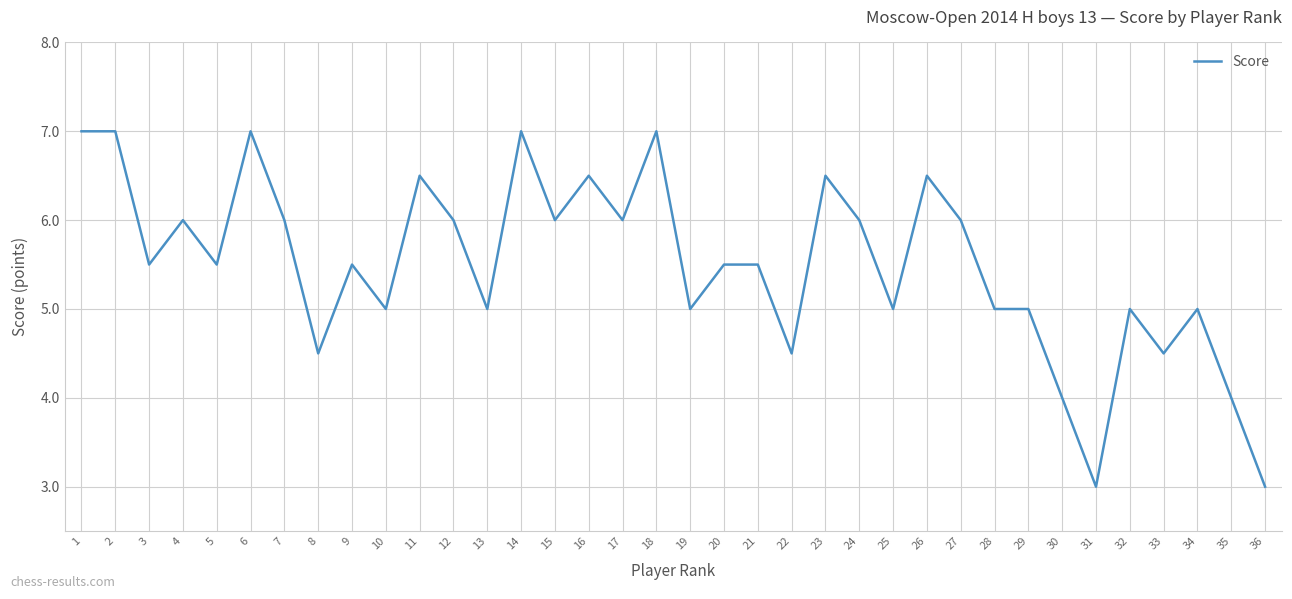

What is the average value?

5.5